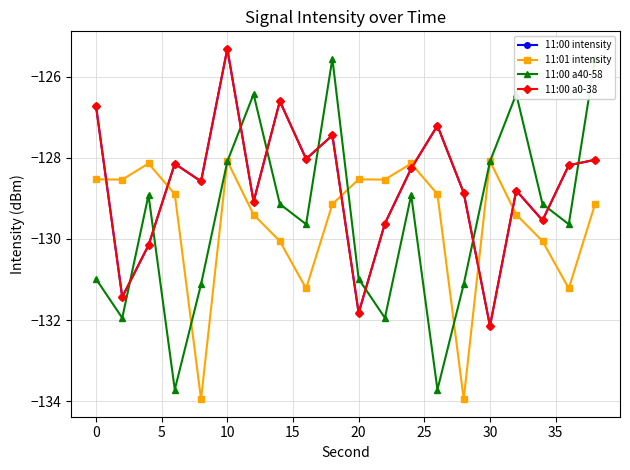

Does the chart display data point markers on the line(s)?

Yes